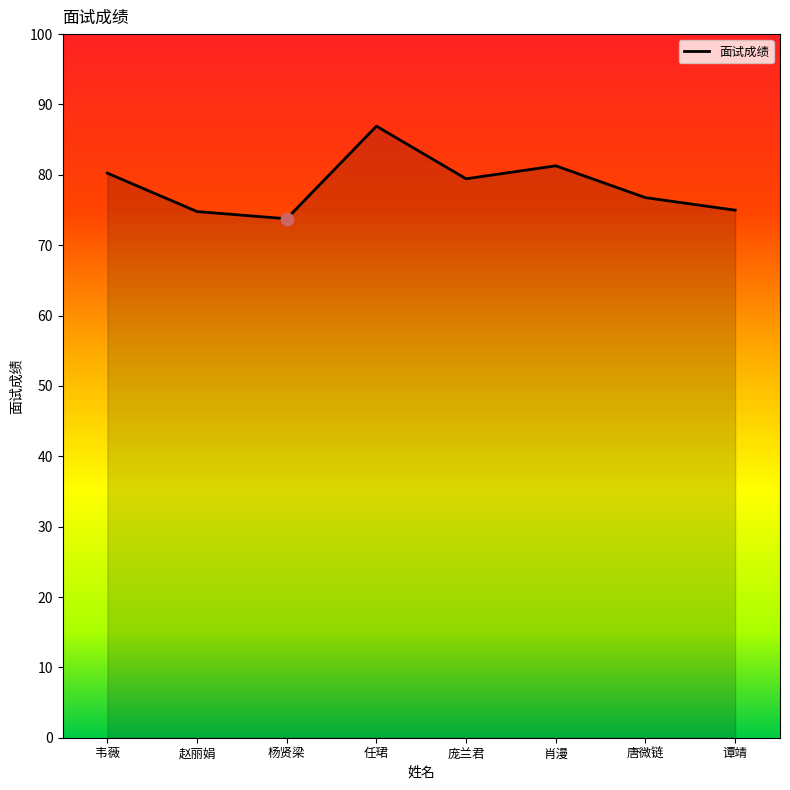

Between 杨贤梁 and 韦薇, which is larger?

韦薇